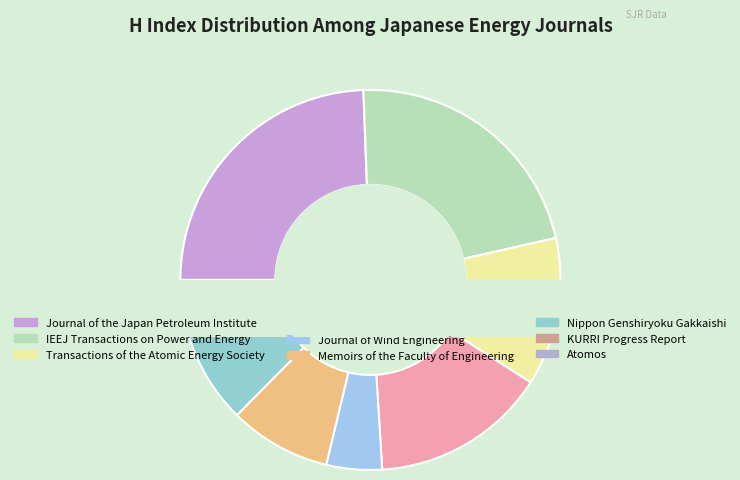

What is the largest slice in the pie chart?

Journal of the Japan Petroleum Institute